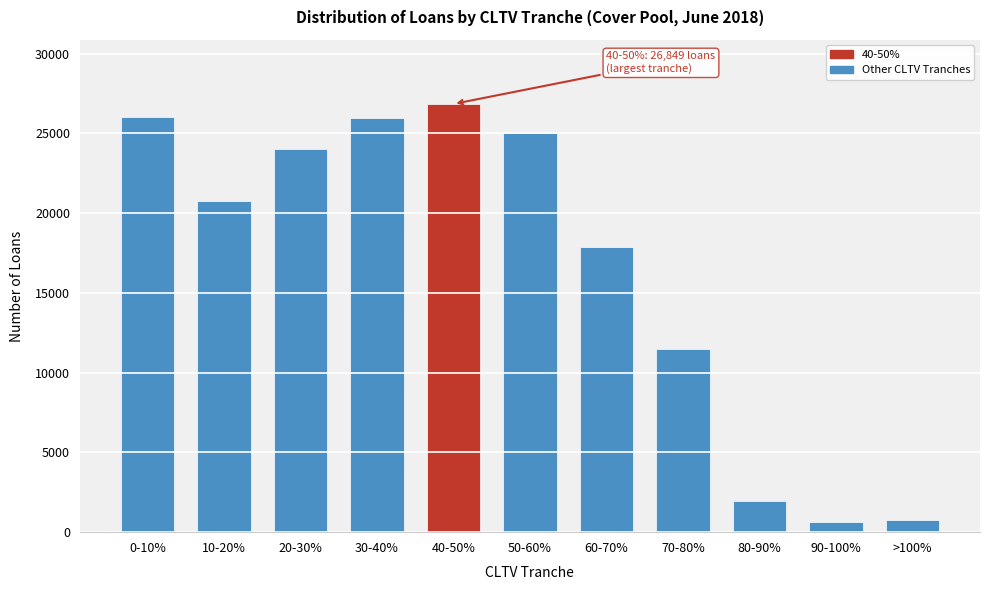

What is the sum of the values at >100% and 20-30%?

24792